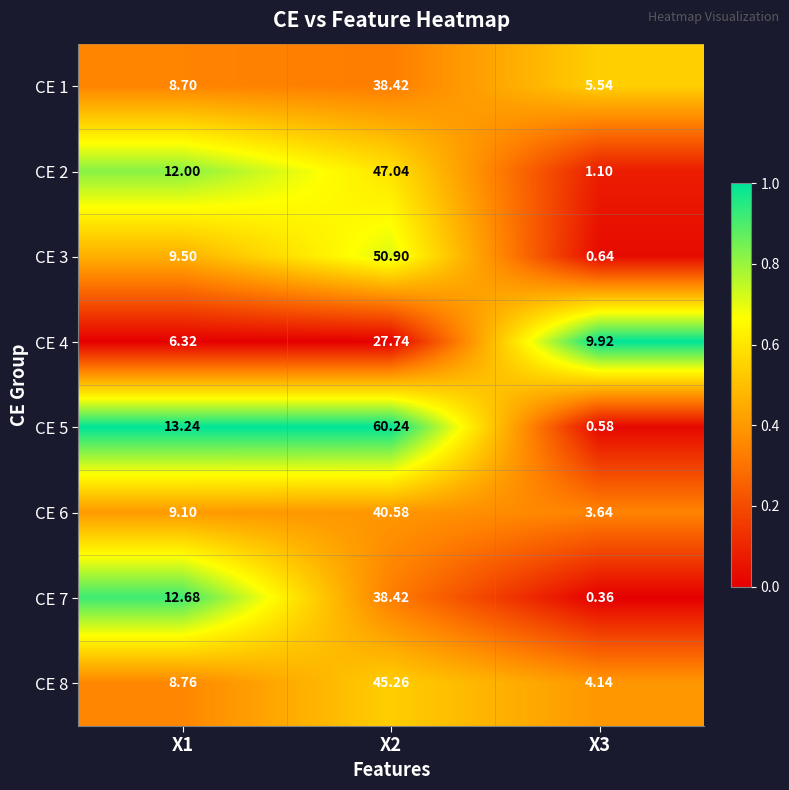

Reading left to right, transcribe all the data shown in this chart.

CE 1: X1=8.7	X2=38.4	X3=5.5
CE 2: X1=12.0	X2=47.0	X3=1.1
CE 3: X1=9.5	X2=50.9	X3=0.6
CE 4: X1=6.3	X2=27.7	X3=9.9
CE 5: X1=13.2	X2=60.2	X3=0.6
CE 6: X1=9.1	X2=40.6	X3=3.6
CE 7: X1=12.7	X2=38.4	X3=0.4
CE 8: X1=8.8	X2=45.3	X3=4.1